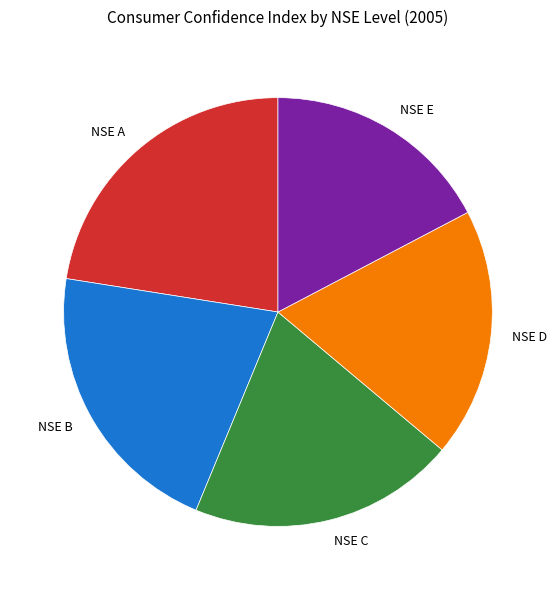

Is it true that NSE C is 28% of the pie?

False